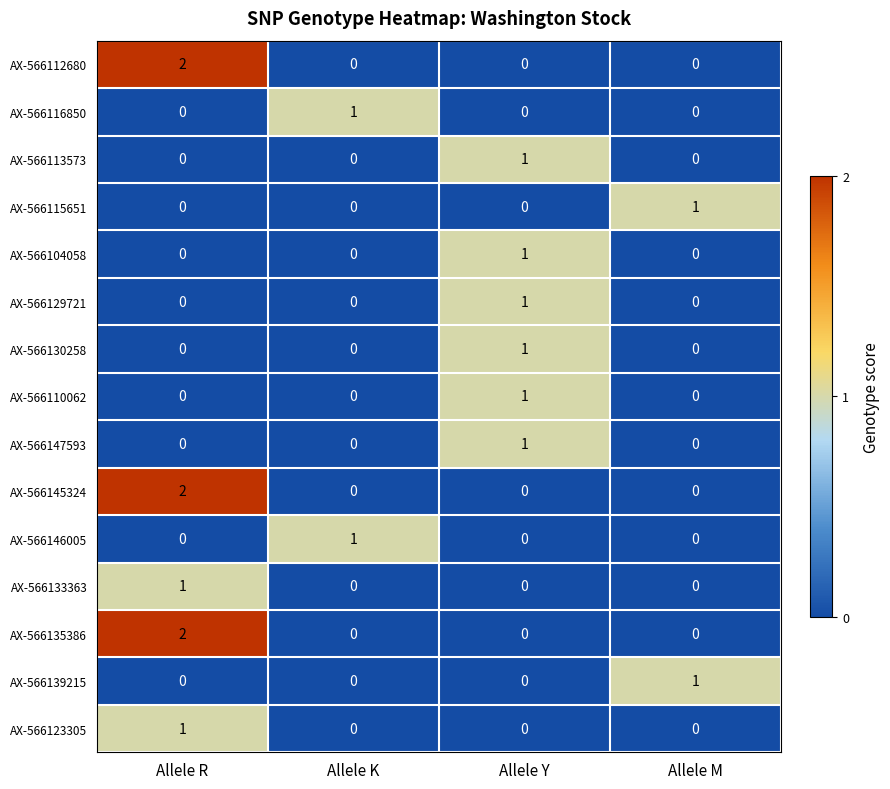

What is the difference between the highest and lowest values at Allele K?

1